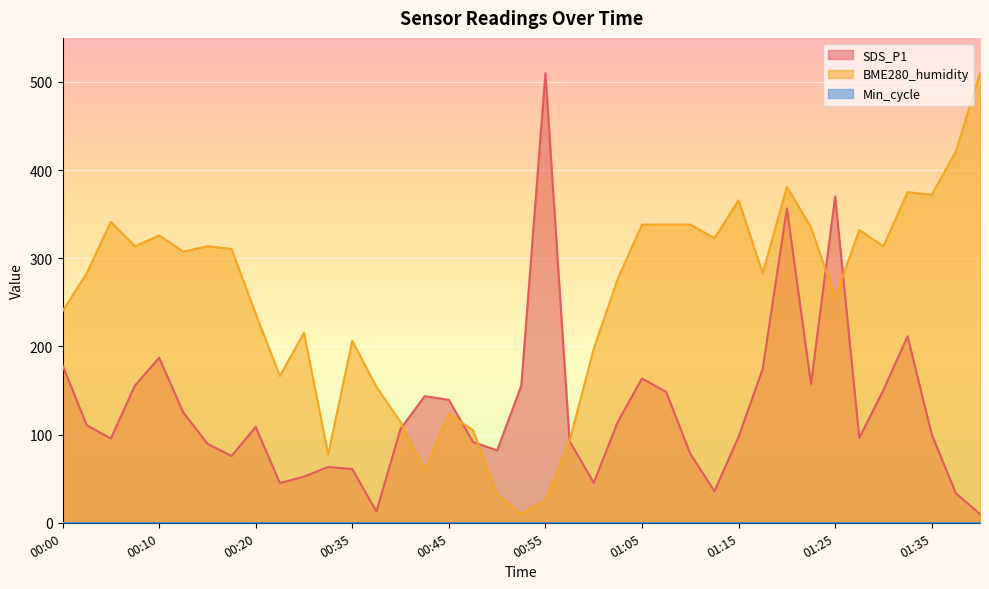

The value of SDS_P1 at 00:55 is 187.7. True or false?

False